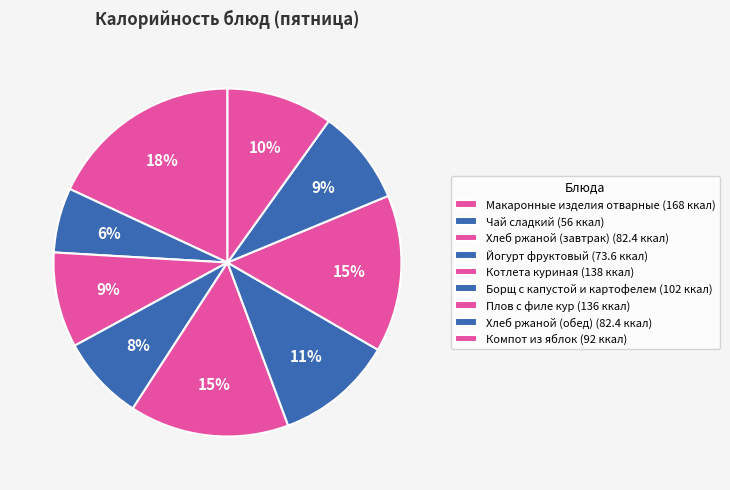

Which category has the smallest portion of the pie?

Чай сладкий